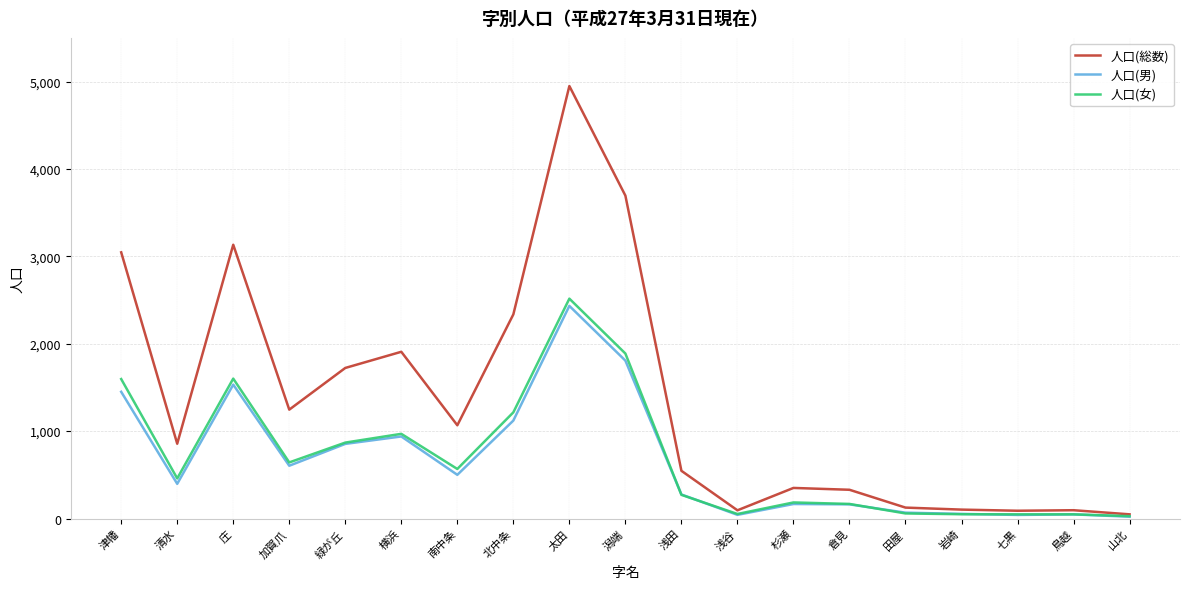

The 人口(女) series shows 2082 at 津幡. True or false?

False